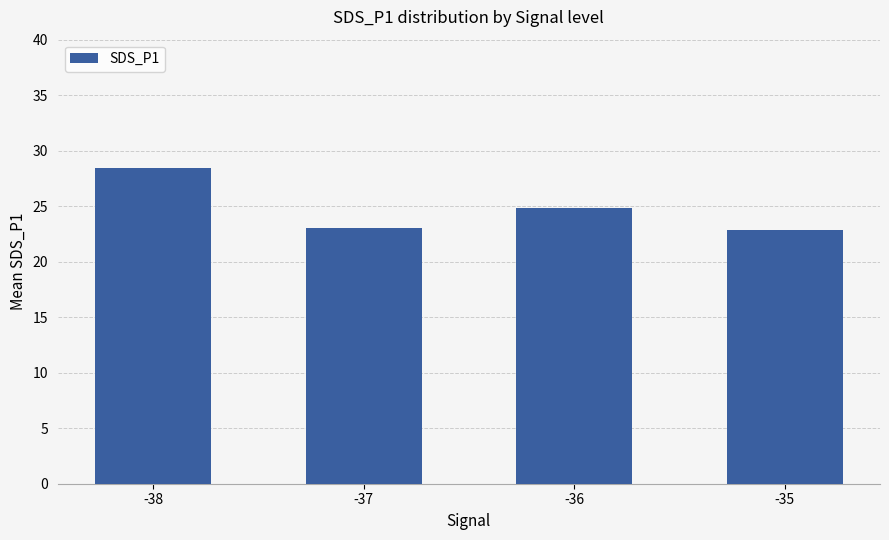

At which label does the data first exceed 24?

-38